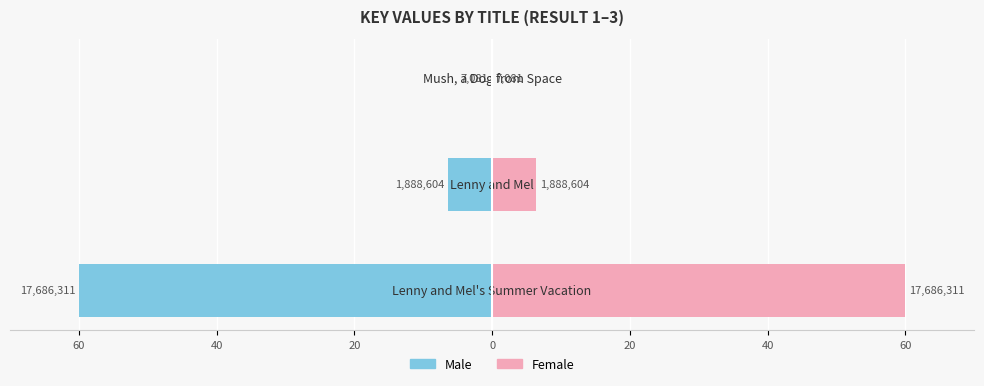

At how many categories does at least one series exceed -55?

3